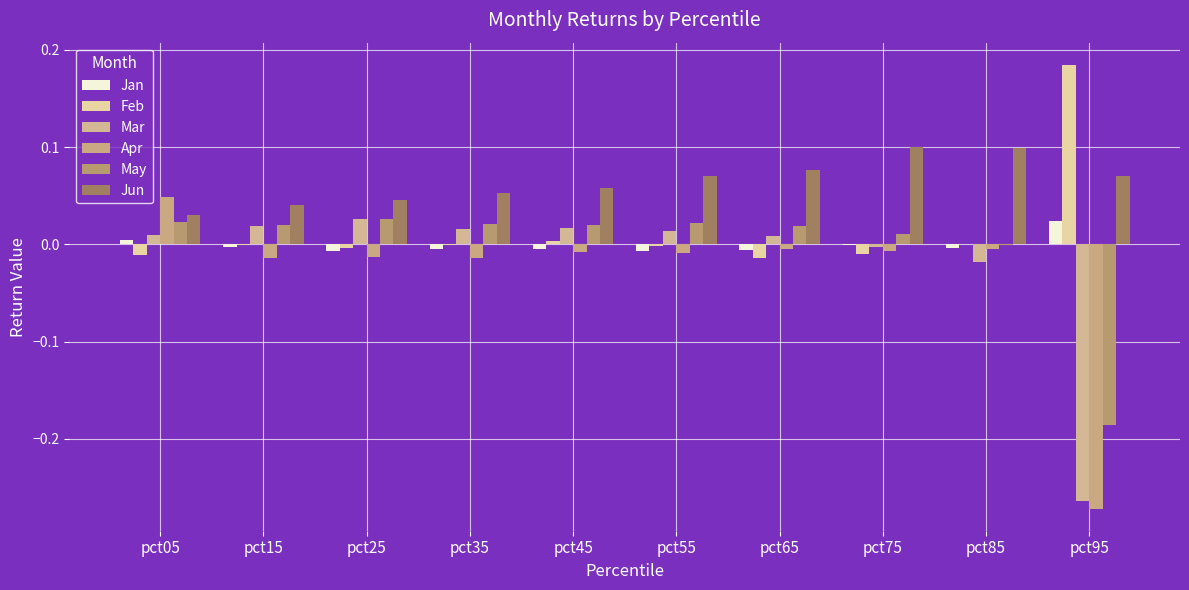

The Jan series shows -0.0 at pct65. True or false?

False